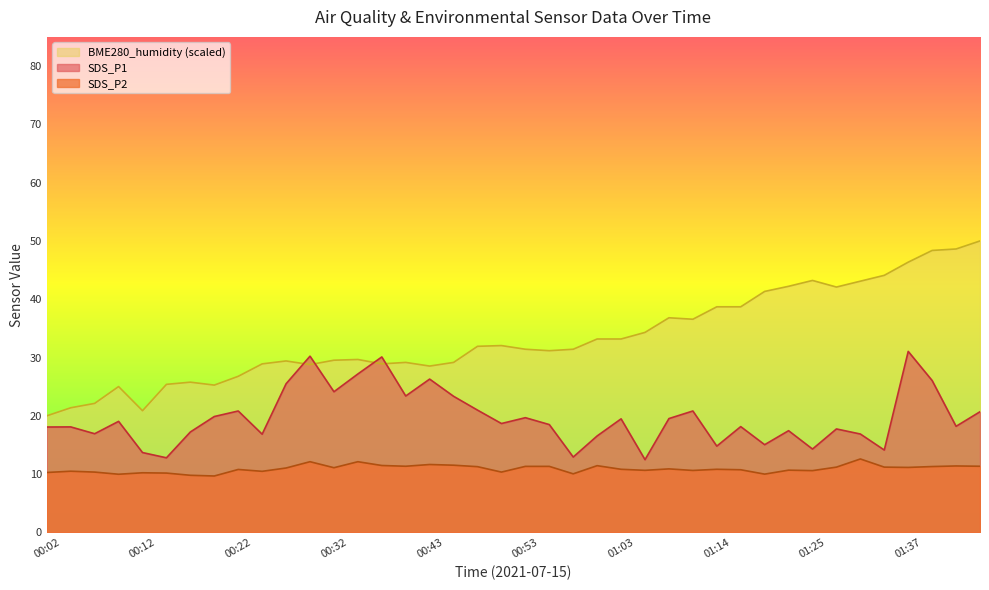

Where is the first local maximum for SDS_P1?

00:04